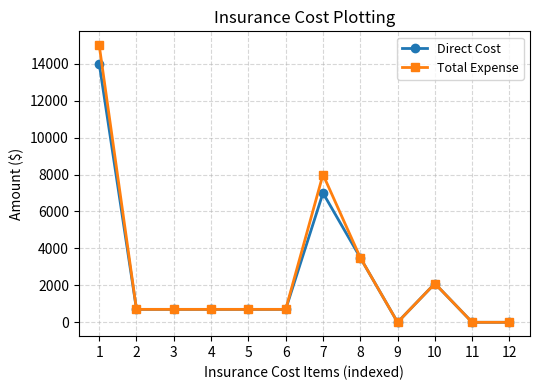

How many series are shown in this chart?

2